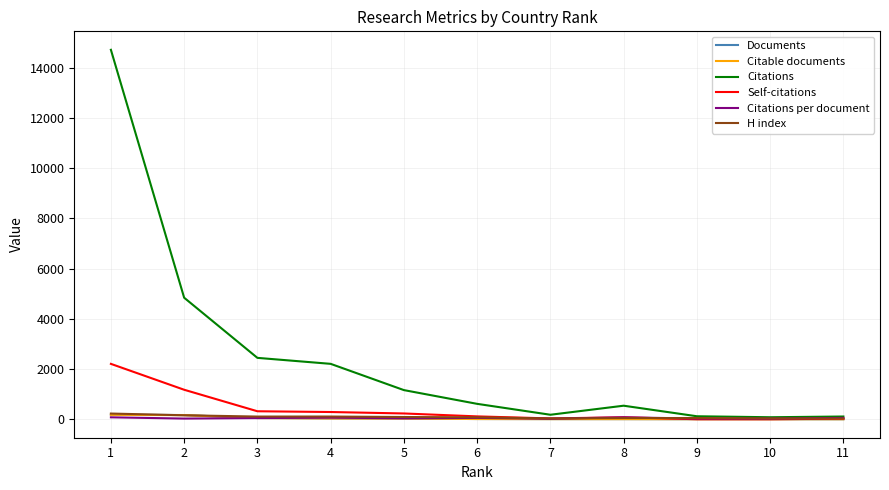

Which series has the widest spread of values?

Citations